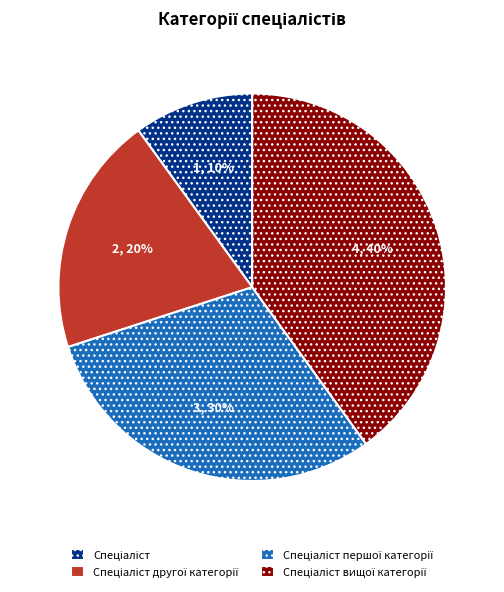

Is there a majority slice in this chart?

No